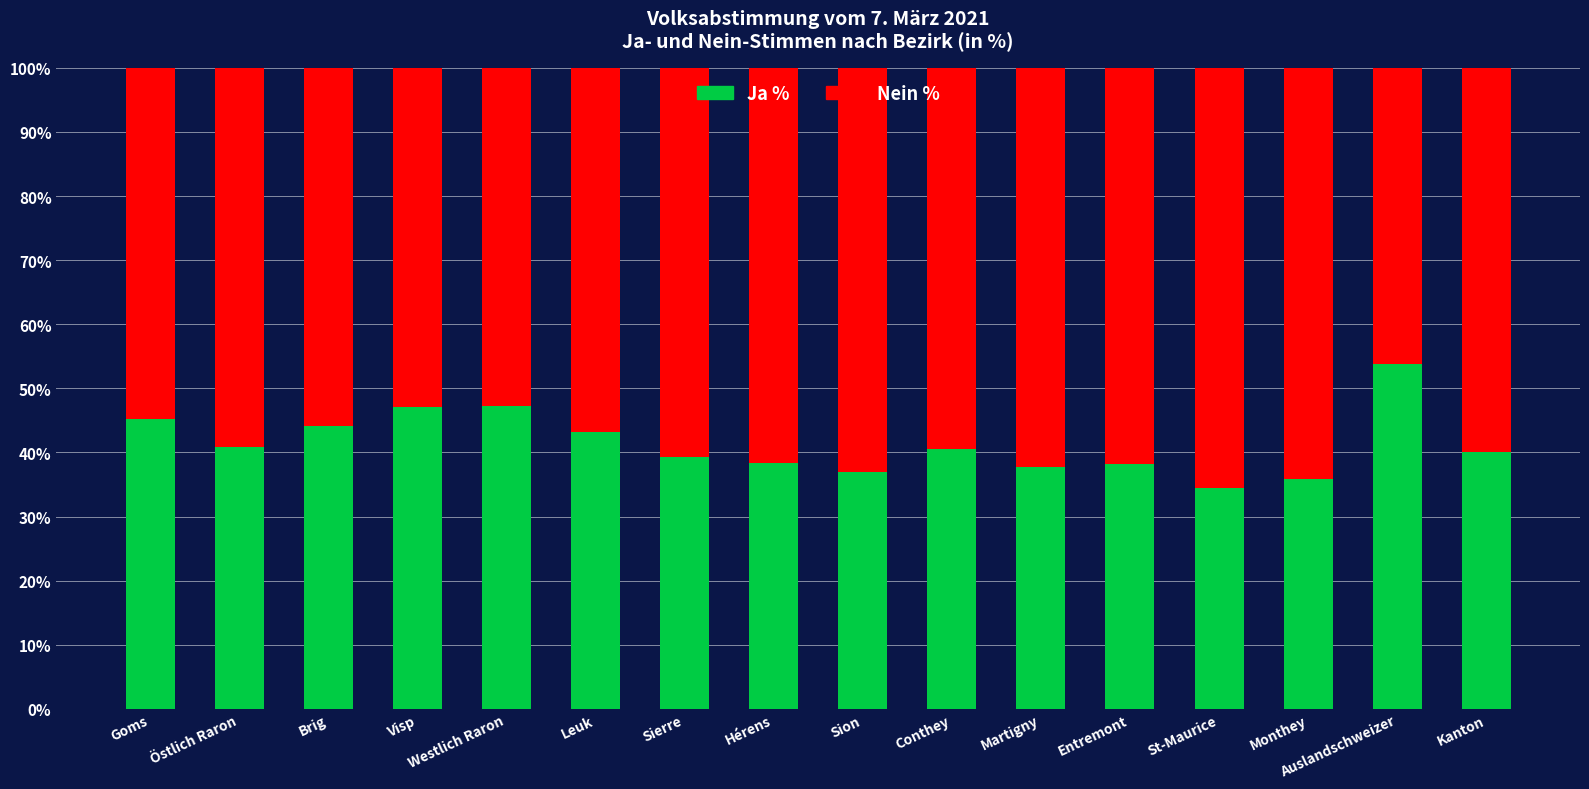

The Ja % series shows 14.7 at Brig. True or false?

False